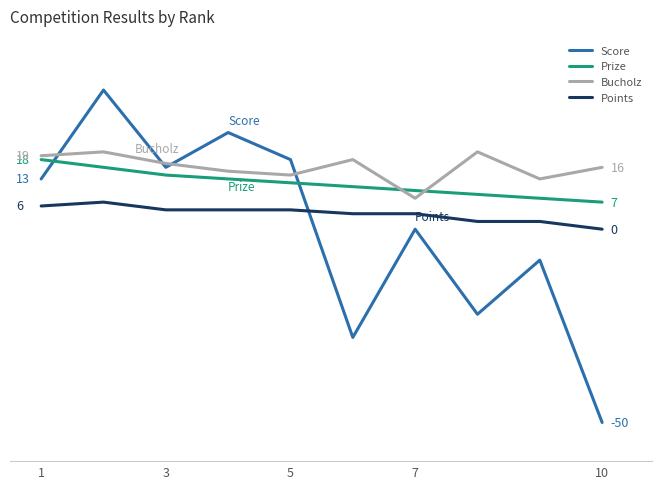

What are all the series names shown in the legend?

Score, Prize, Bucholz, Points